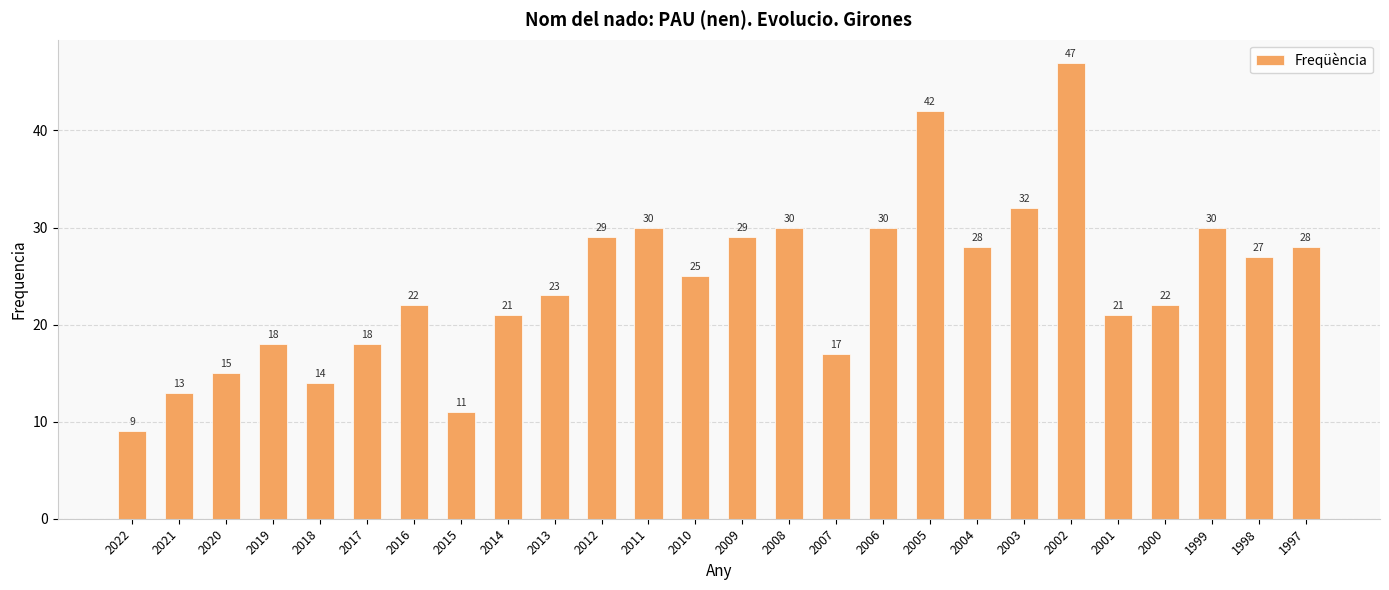

What is the difference between the values at 2007 and 2003?

15